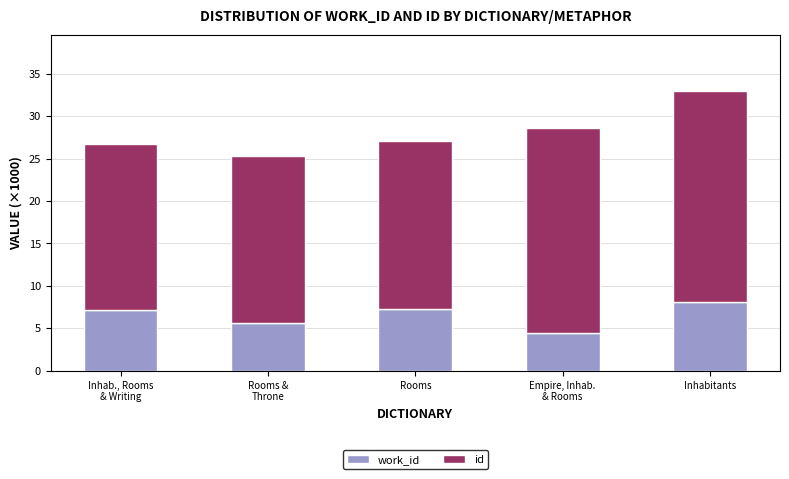

At which category is the sum across all series the highest?

Inhabitants